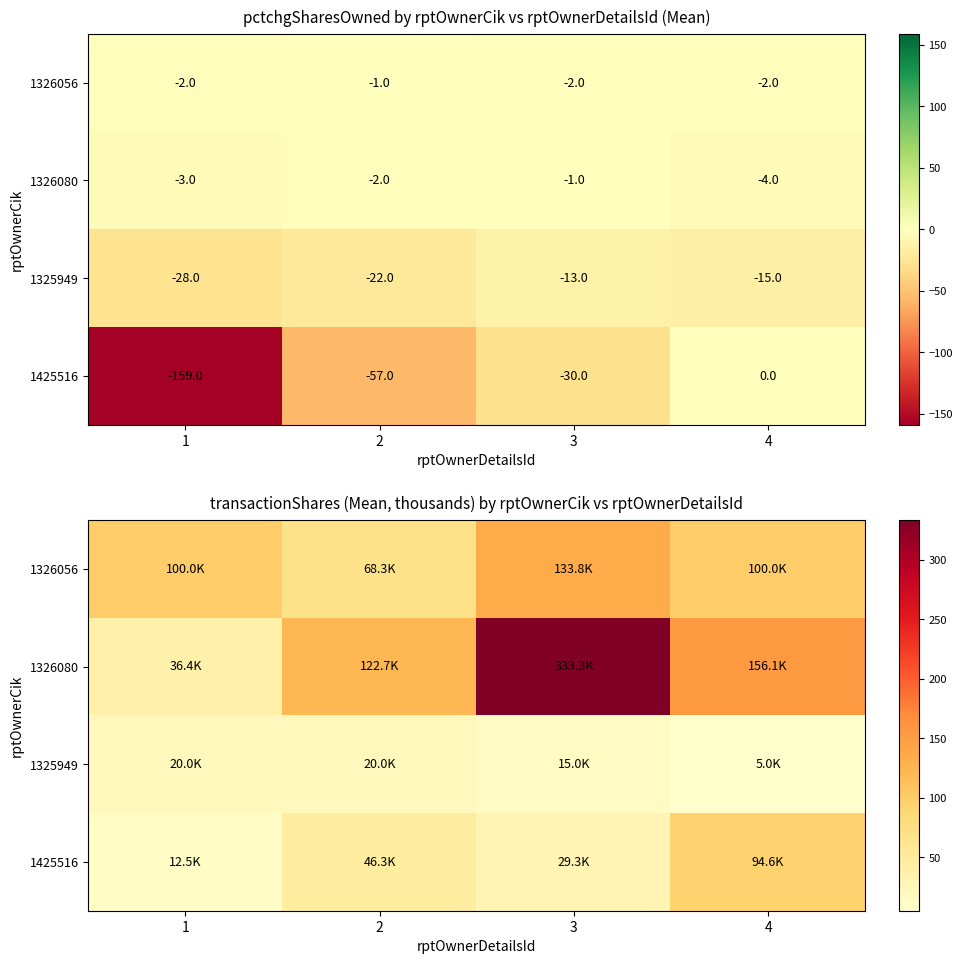

Where is 1326056 nearest to the value 101?

1